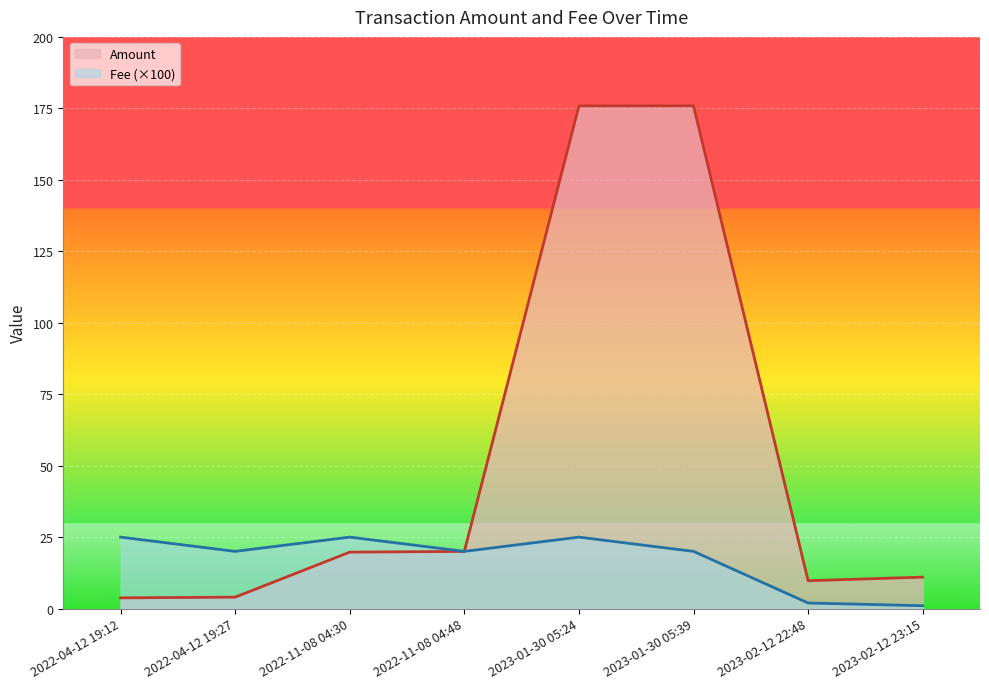

Reading left to right, what are all the values shown in this chart?

Amount: 3.8	4.0	19.8	20.0	175.9	175.9	9.8	11.0
Fee: 25.0	20.0	25.0	20.0	25.0	20.0	1.9	1.0